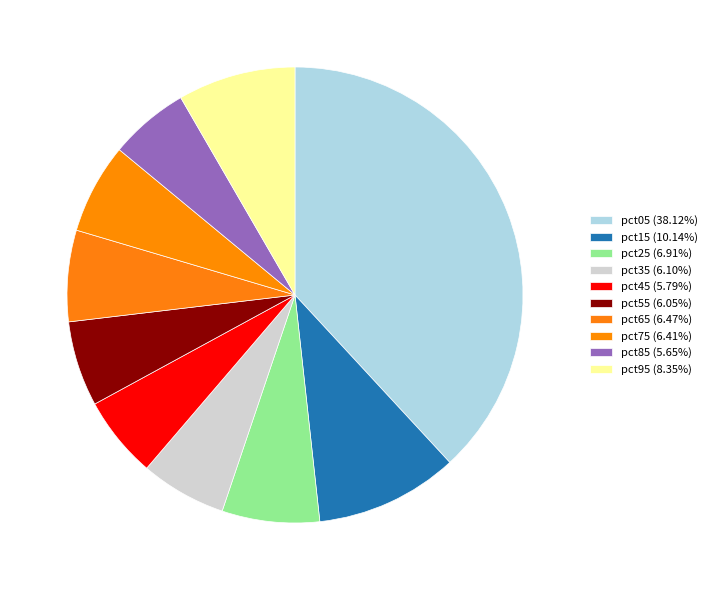

Which category has the smallest portion of the pie?

pct85